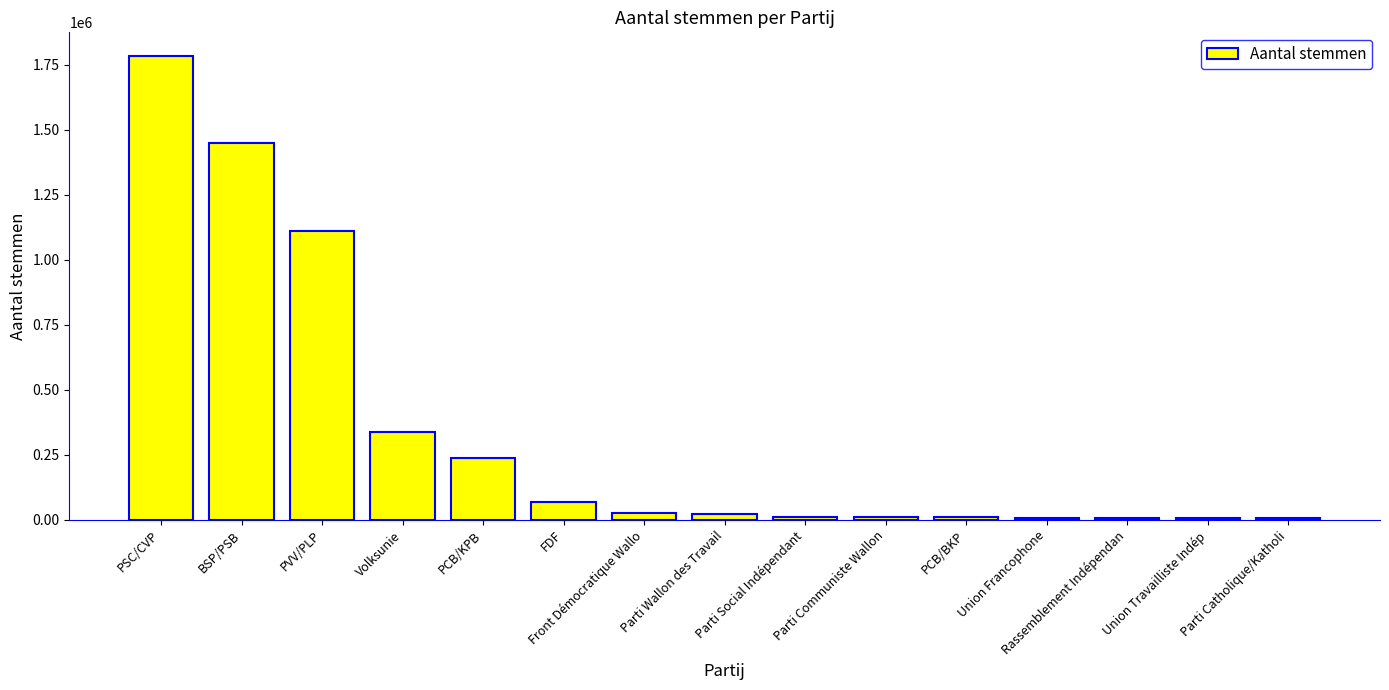

Which has a higher value, Rassemblement Indépendan or BSP/PSB?

BSP/PSB